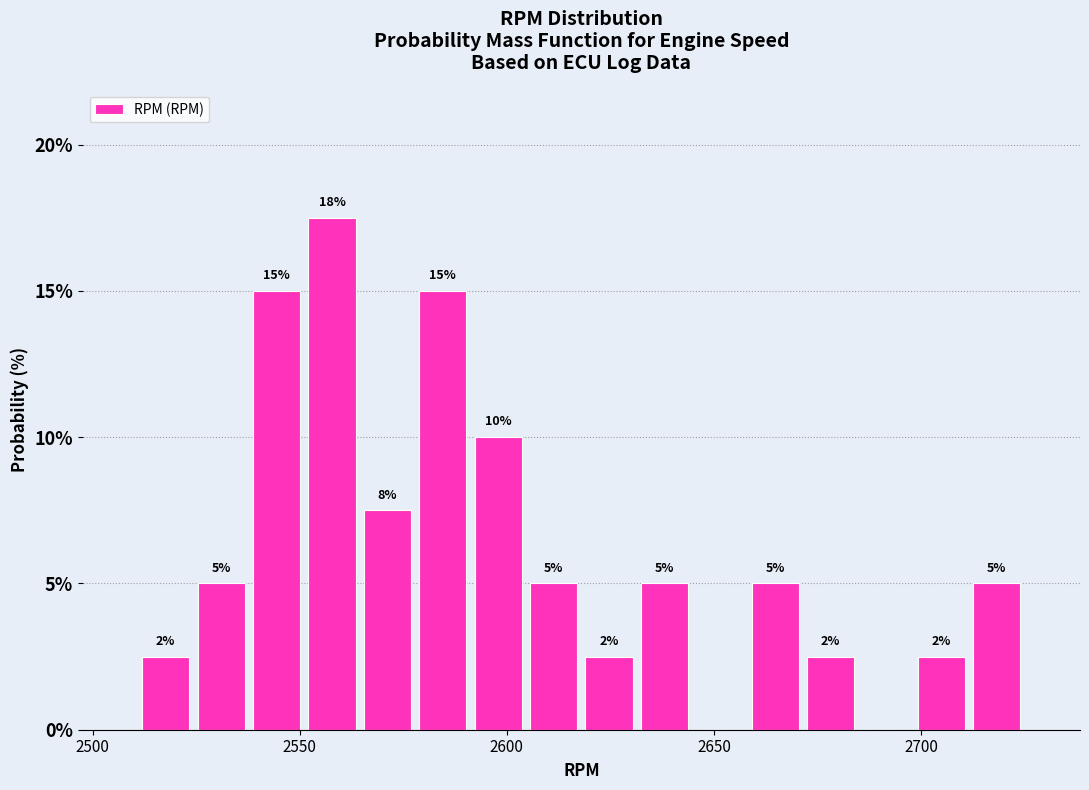

Read against the x-axis, roughly where is the centre of the tallest bar?

2560